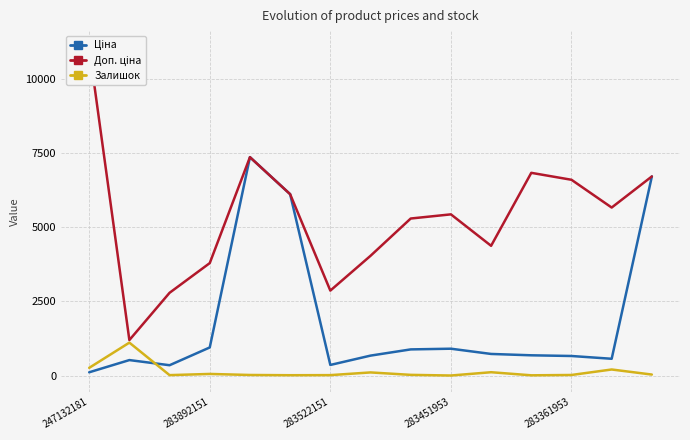

How many data points in Залишок are less than 24?

7